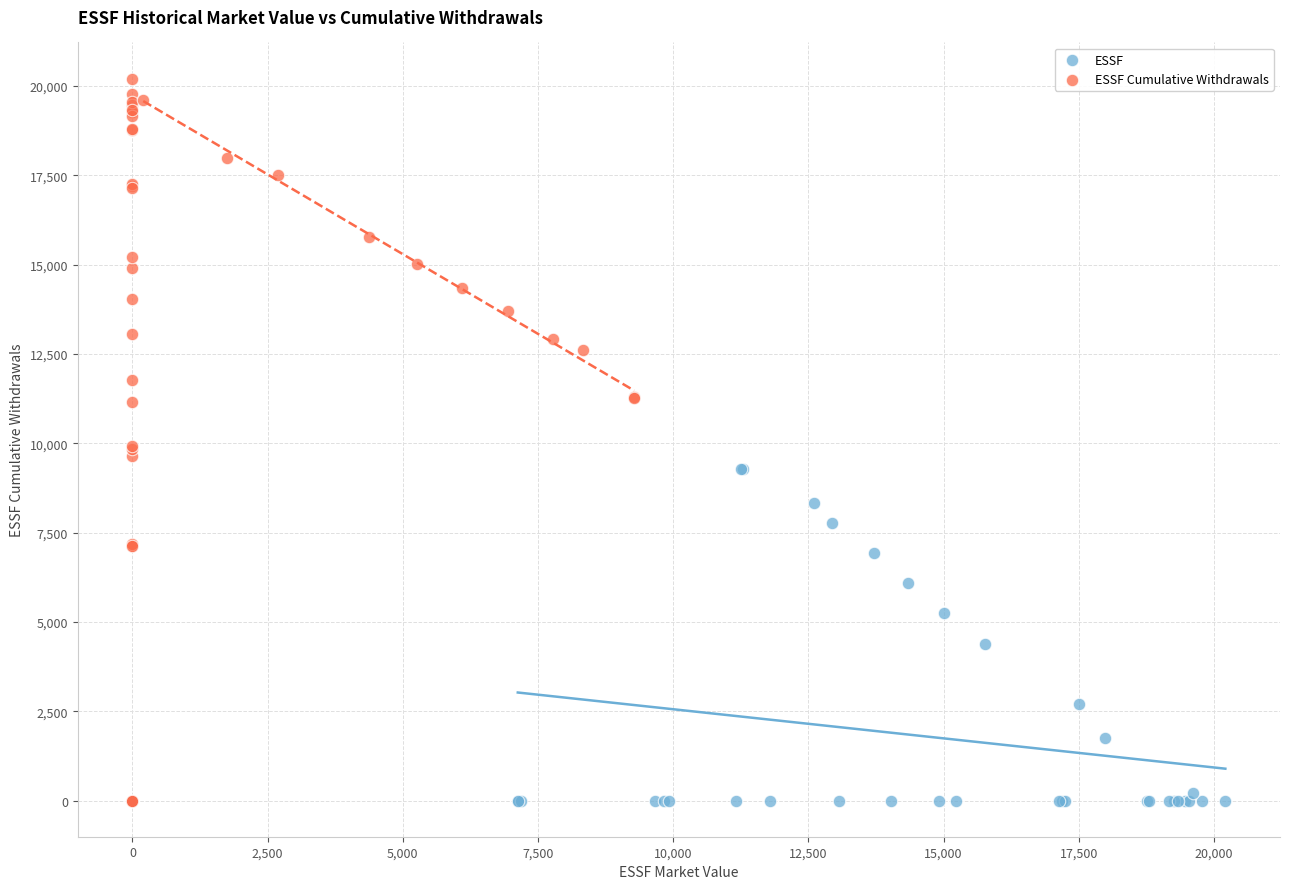

Which series contains the highest Y value?

ESSF Cumulative Withdrawals